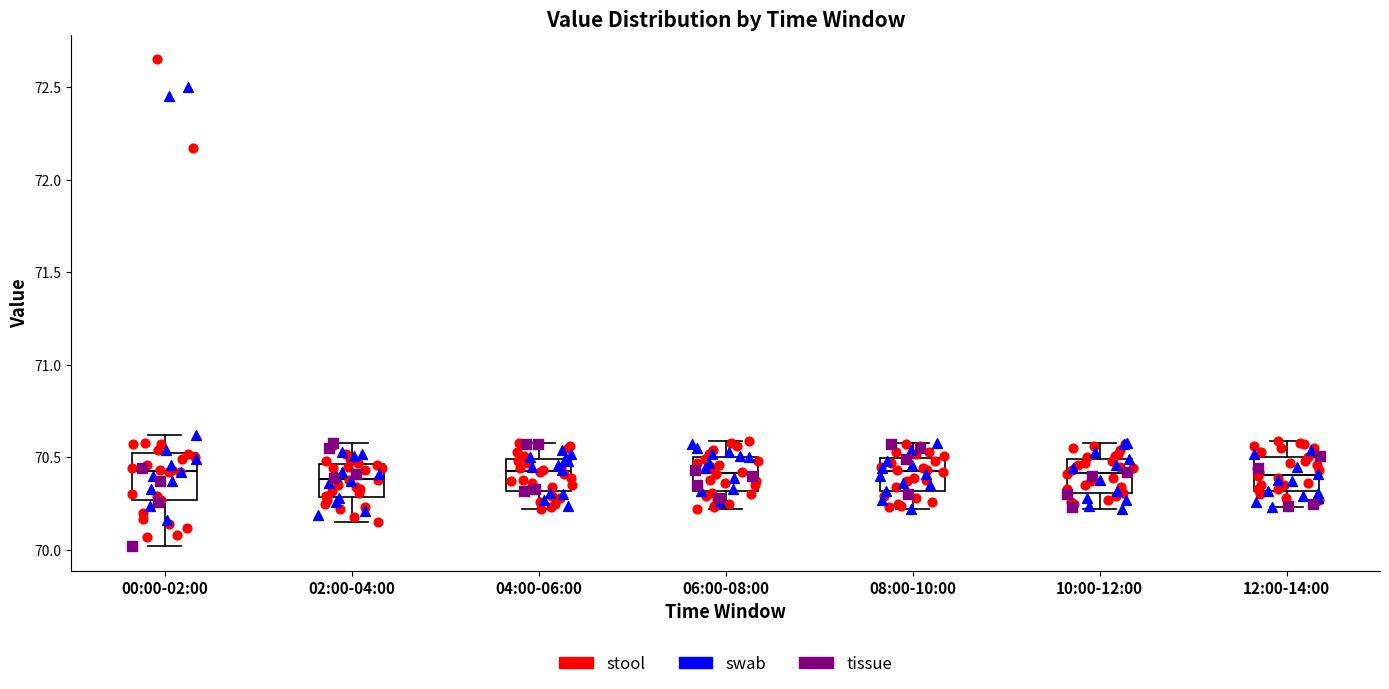

Which box is the tallest, from its lower edge to its upper edge?

00:00-02:00